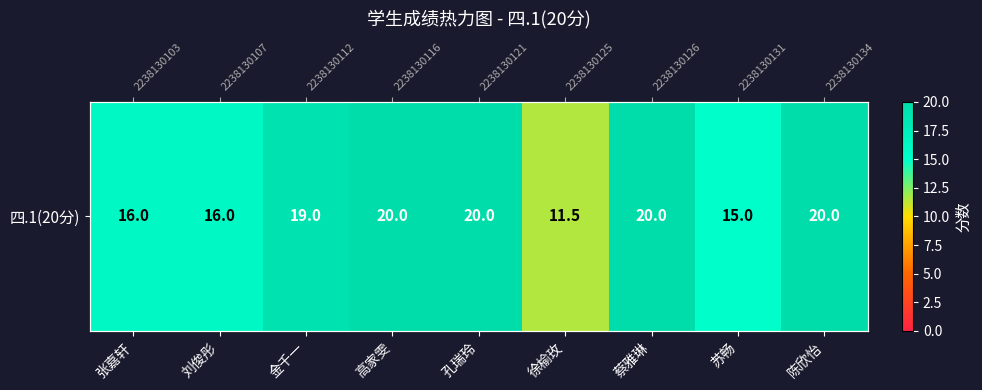

Which category has the highest value across all series?

高家雯